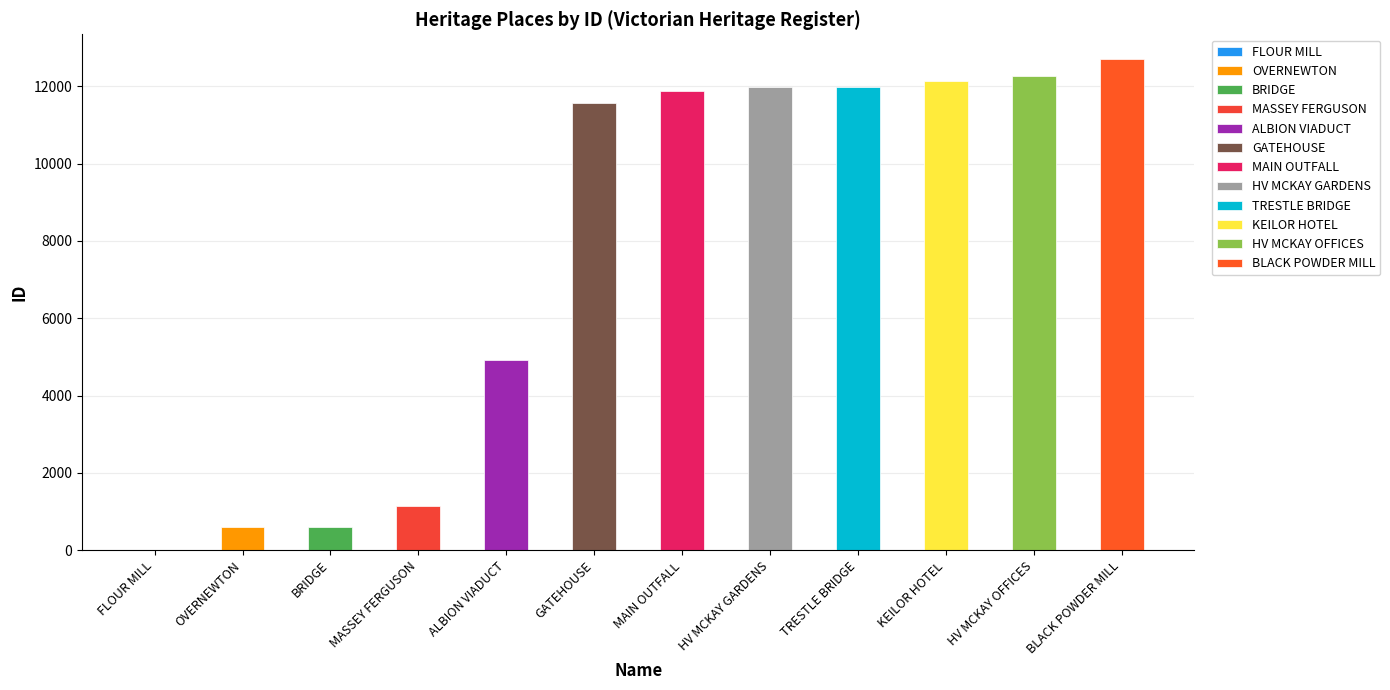

List the labels in order of value, smallest first.

JOHN DARLING AND SON FLOUR MILL, OVERNEWTON, BRIDGE, MASSEY FERGUSON COMPLEX, ALBION VIADUCT, OVERNEWTON GATEHOUSE, MAIN OUTFALL SEWER, HV MCKAY MEMORIAL GARDENS AND CHURCH, TRESTLE BRIDGE, KEILOR HOTEL, HV MCKAY OFFICES, BLACK POWDER MILL